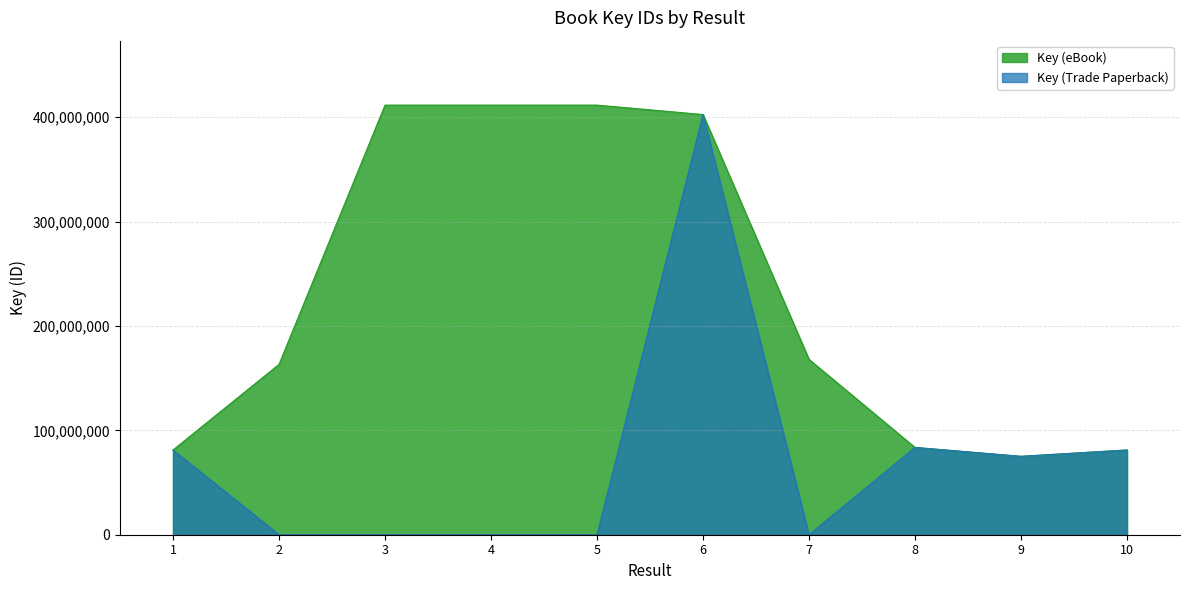

True or false: Key (eBook) and Key (Trade Paperback) cross at least once.

False